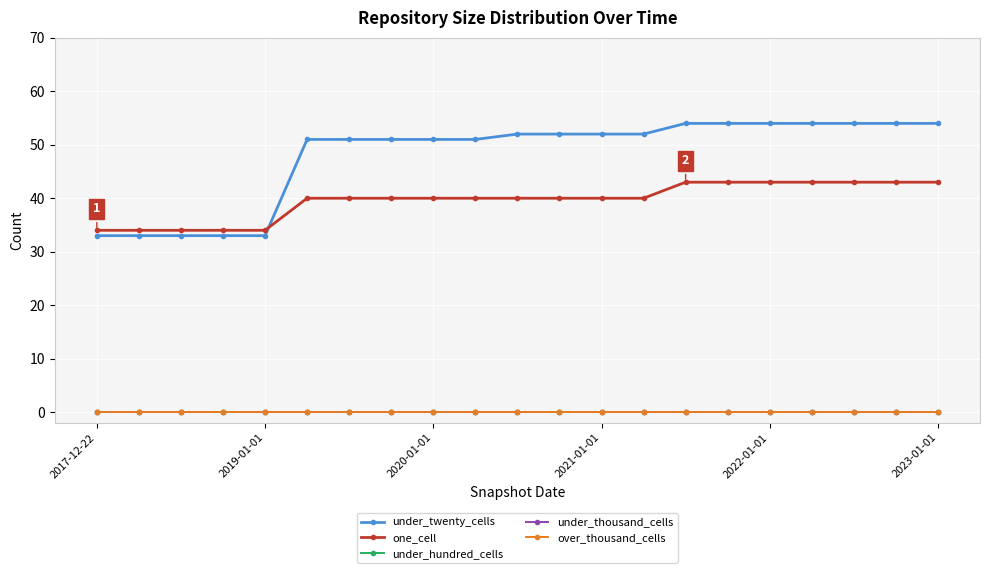

Which series has the largest total across all categories?

under_twenty_cells